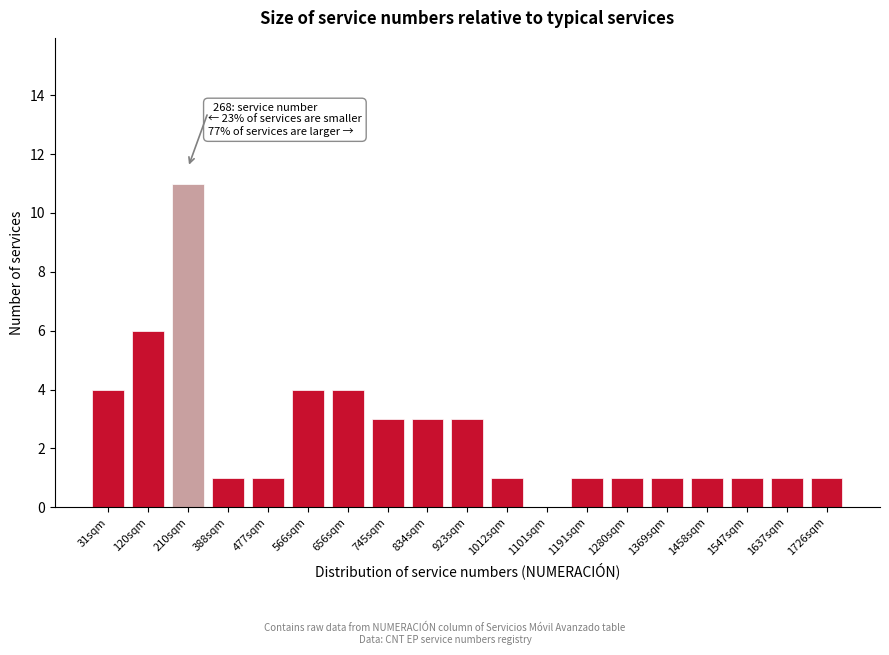

Reading left to right, what are all the values shown in this chart?

31sqm=4	120sqm=6	210sqm=11	388sqm=1	477sqm=1	566sqm=4	656sqm=4	745sqm=3	834sqm=3	923sqm=3	1012sqm=1	1101sqm=0	1191sqm=1	1280sqm=1	1369sqm=1	1458sqm=1	1547sqm=1	1637sqm=1	1726sqm=1